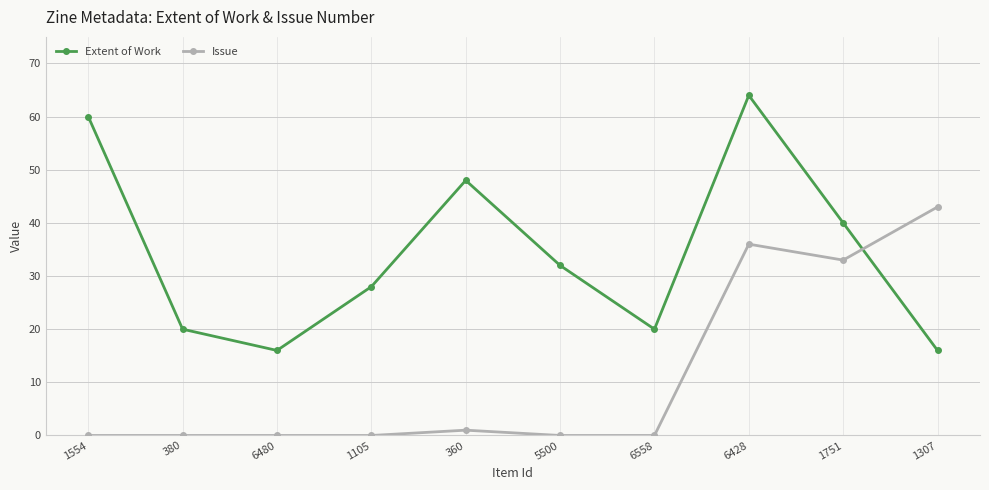

What is the difference between the highest and lowest values at 1554?

60